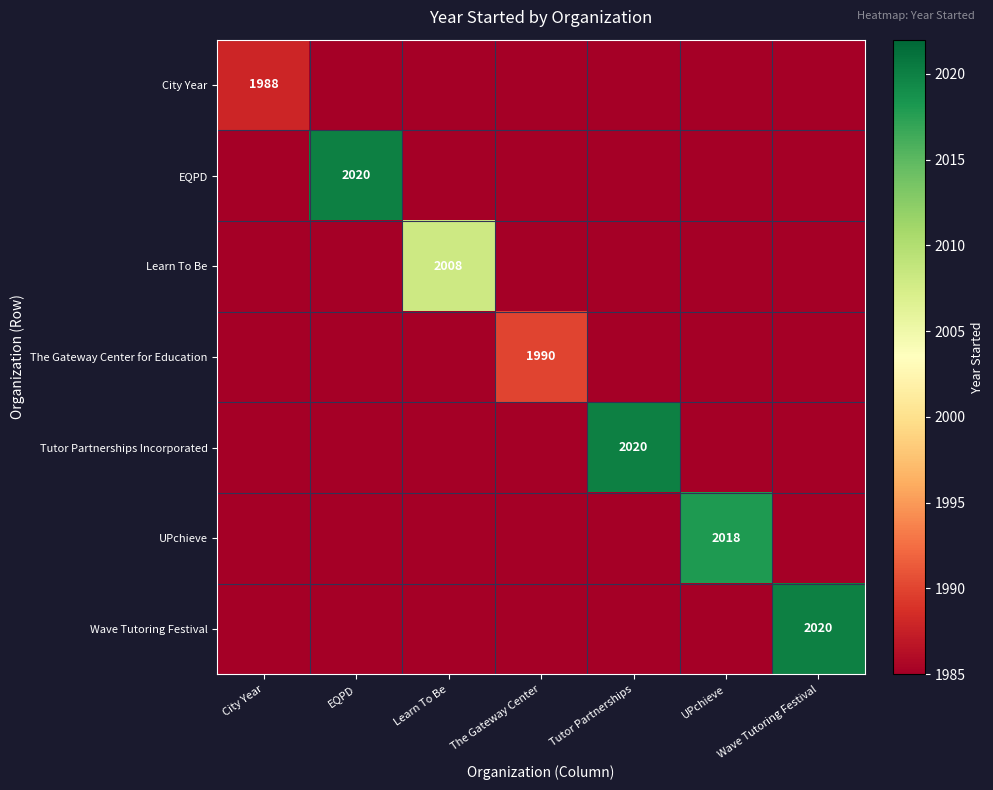

Rank the series at UPchieve from highest to lowest value.

UPchieve, City Year, EQPD, Learn To Be, The Gateway Center for Education, Tutor Partnerships Incorporated, Wave Tutoring Festival